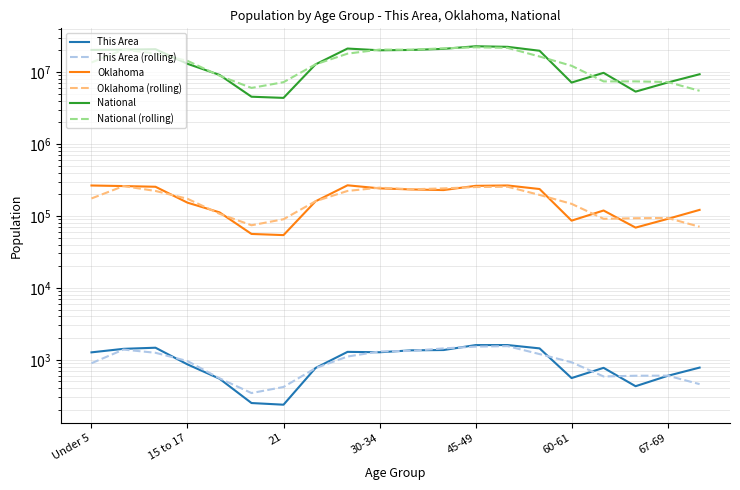

In Oklahoma (rolling), how many points are lower than both neighbors (excluding endpoints)?

3